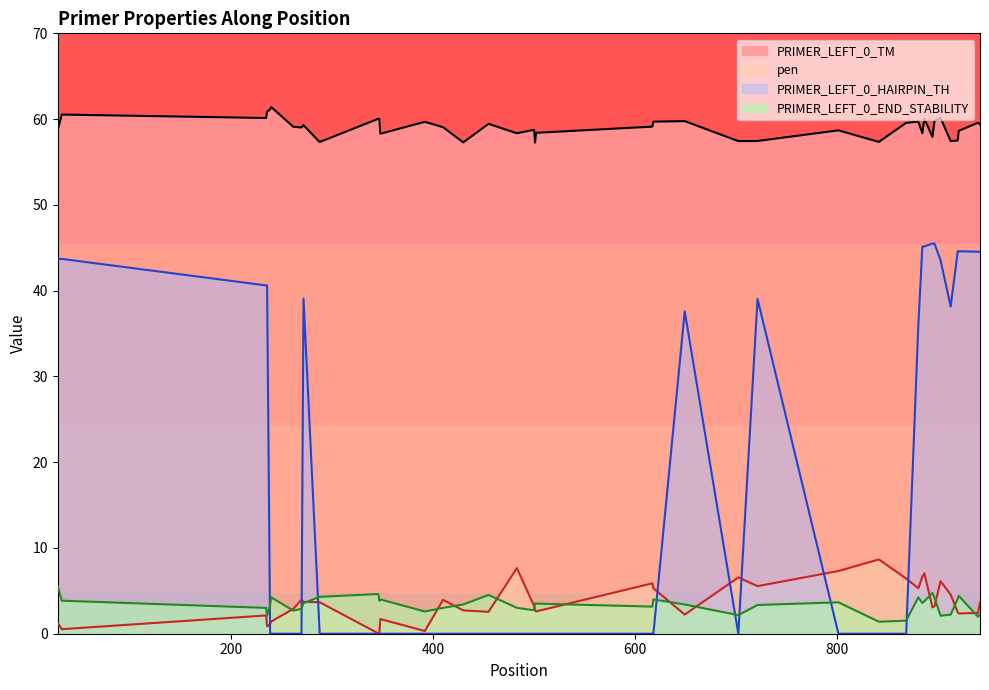

Which category has the highest value across all series?

240